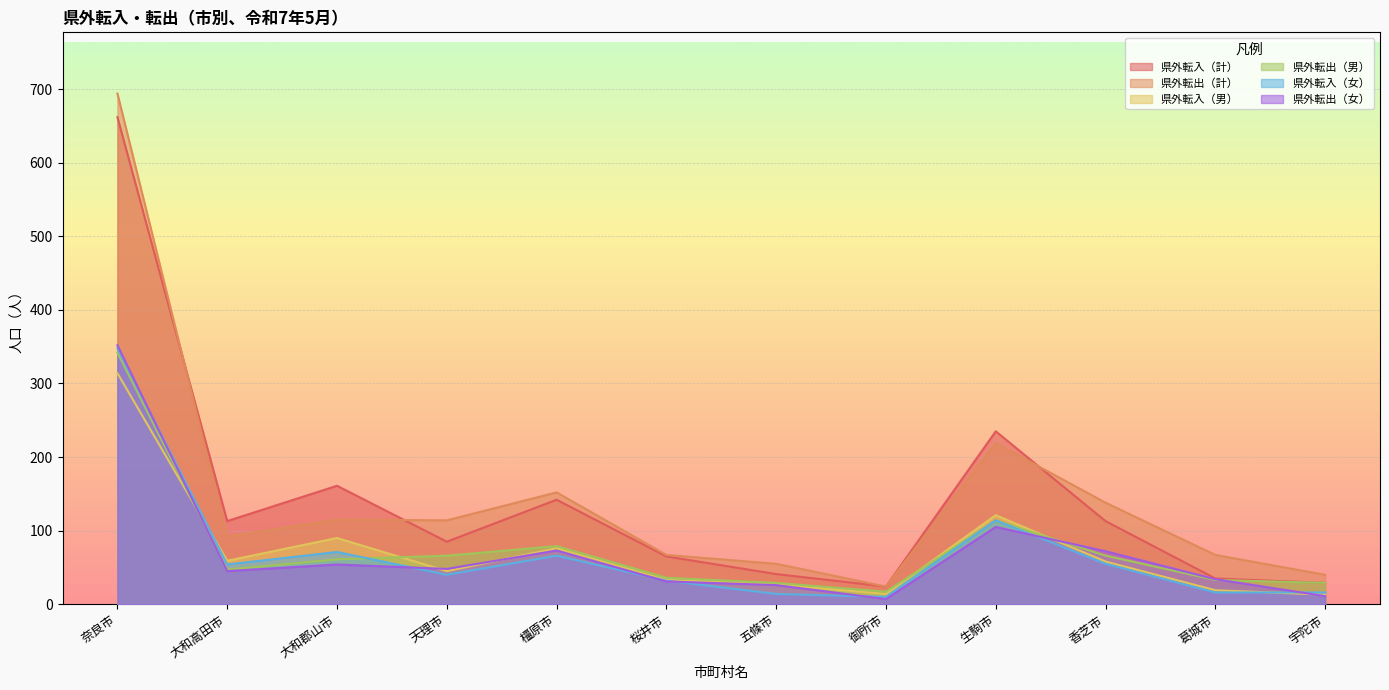

Rank the series at 宇陀市 from lowest to highest value.

県外転出（女）, 県外転入（男）, 県外転入（女）, 県外転入（計）, 県外転出（男）, 県外転出（計）